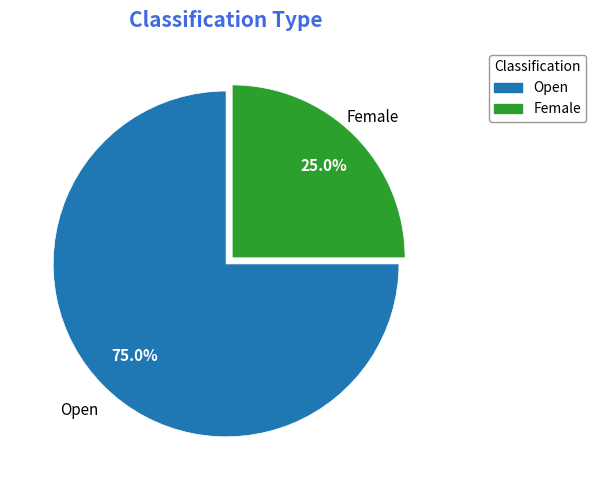

Approximately how many times larger is the value at Female compared to Open?

0.3